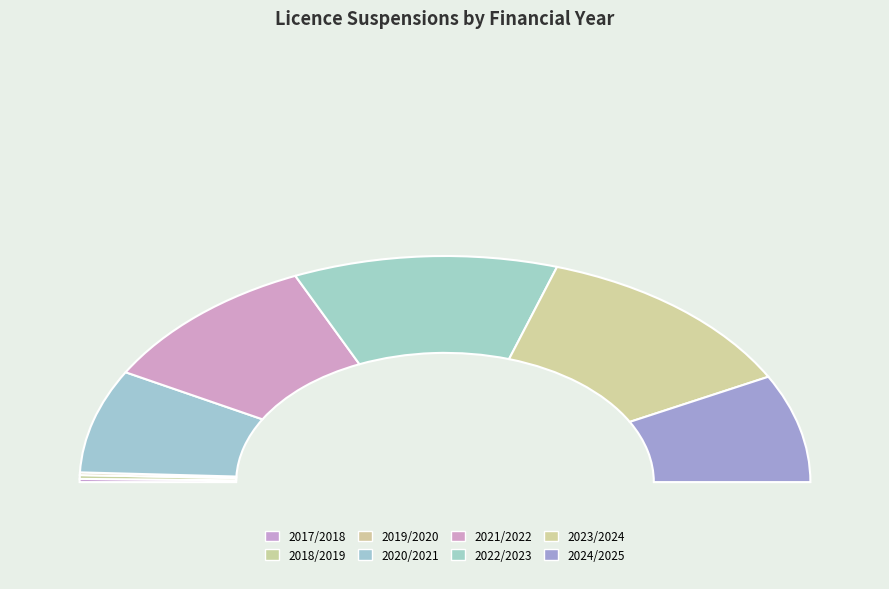

How many slices are in this pie chart?

8